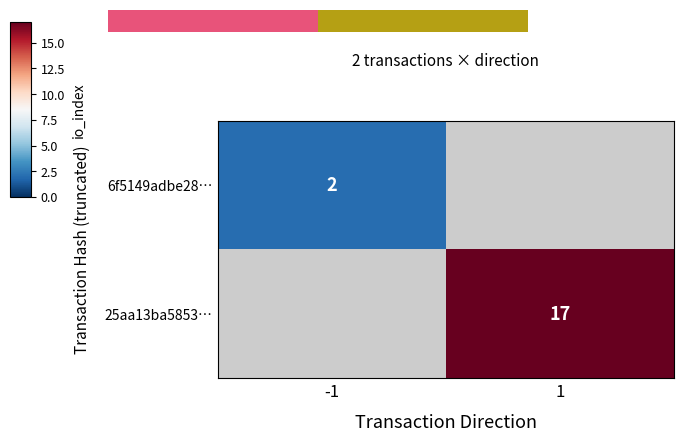

How many categories are shown in the chart?

2